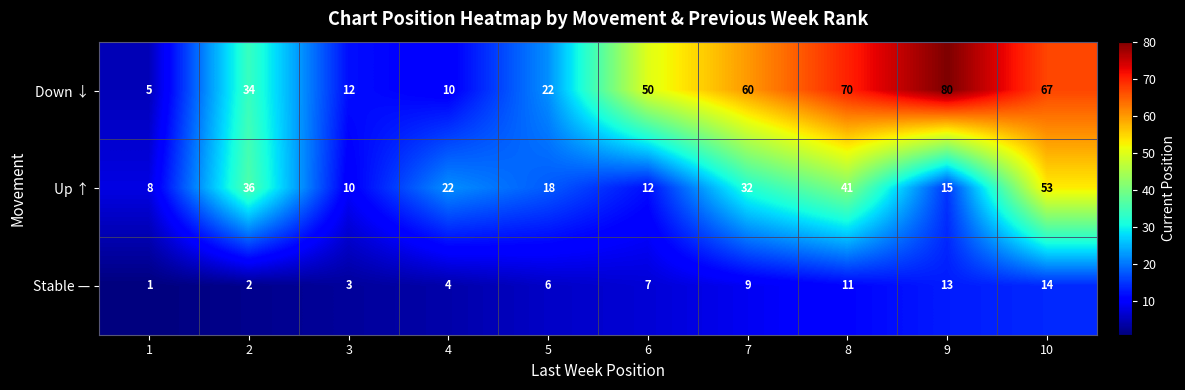

Reading left to right, what are all the values shown in this chart?

Down ↓: 5	34	12	10	22	50	60	70	80	67
Up ↑: 8	36	10	22	18	12	32	41	15	53
Stable —: 1	2	3	4	6	7	9	11	13	14